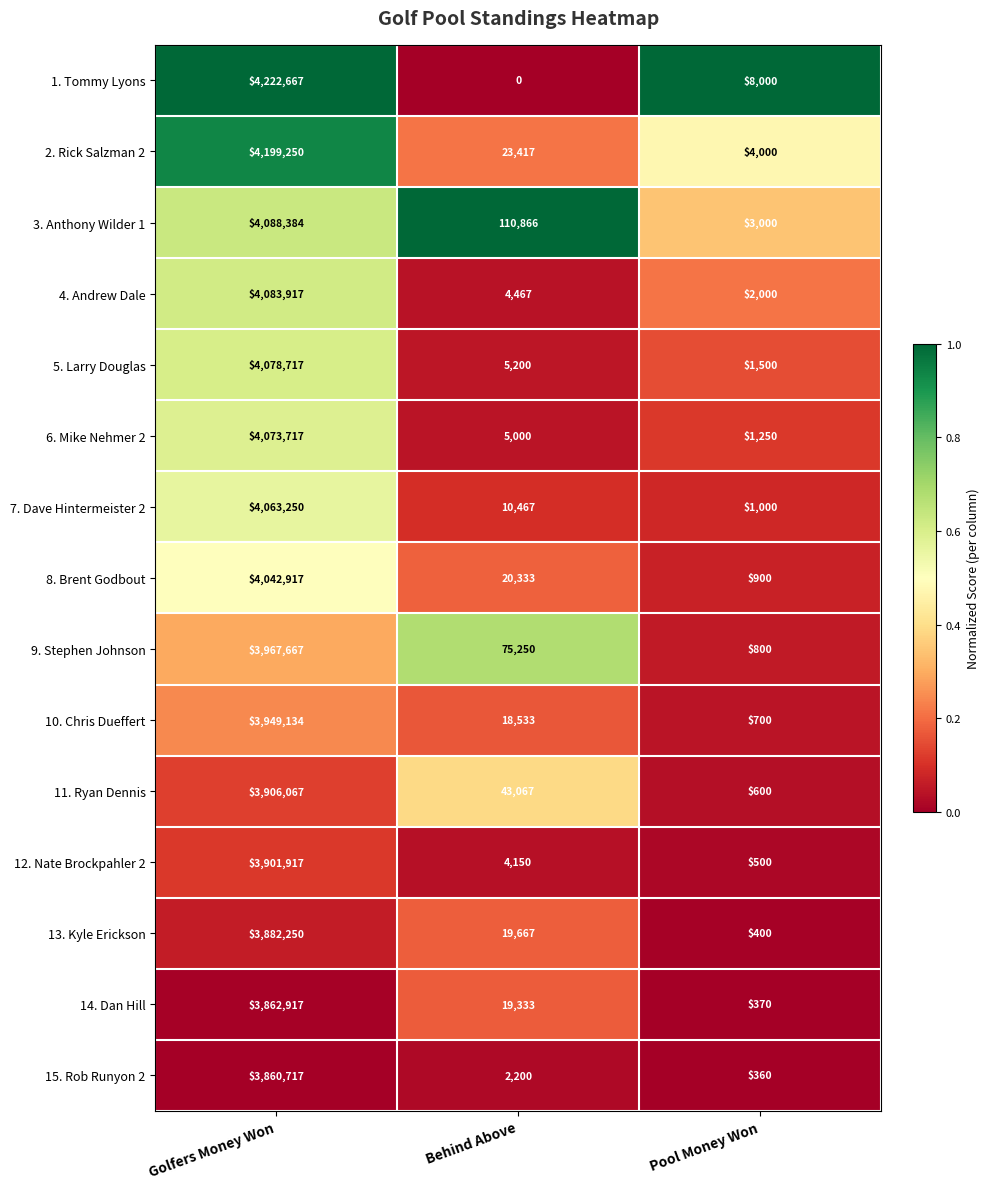

True or false: 1. Tommy Lyons has a value of 8000 at Pool Money Won.

True